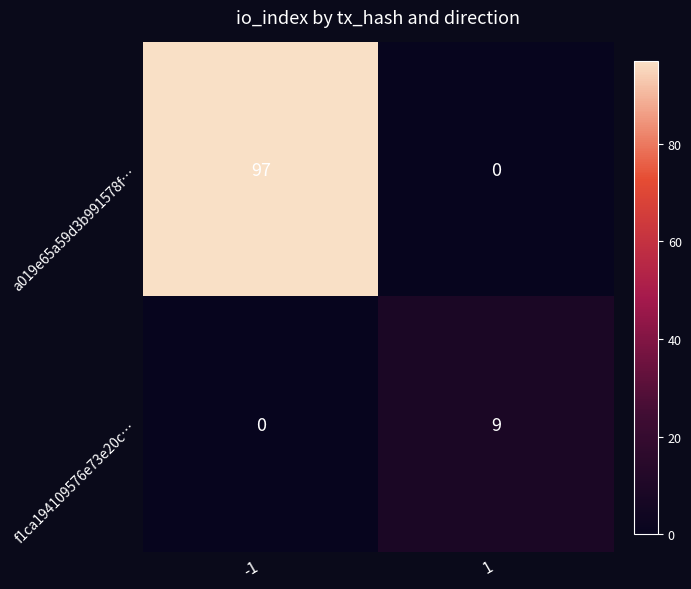

Rank the series by their average value, from lowest to highest.

f1ca194109576e73e20c…, a019e65a59d3b991578f…